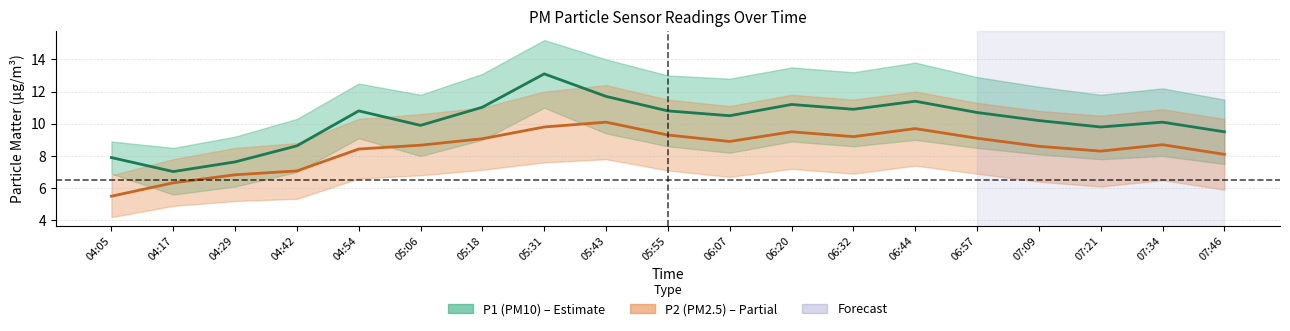

At 06:44, list the series in order from largest to smallest.

P1 (PM10), P2 (PM2.5)